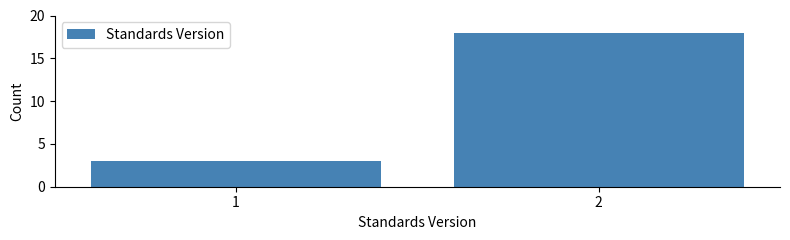

Reading left to right, list all the values displayed in this chart.

3	18